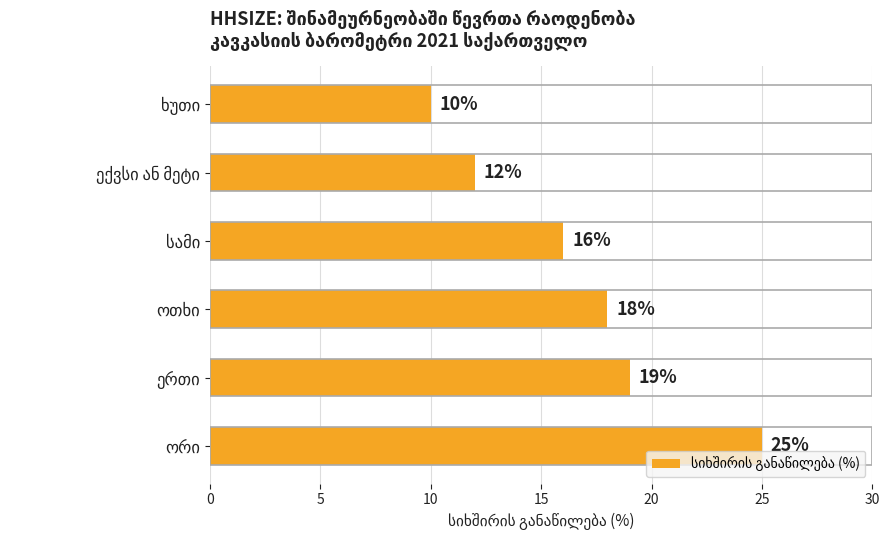

What is the greatest value displayed?

25